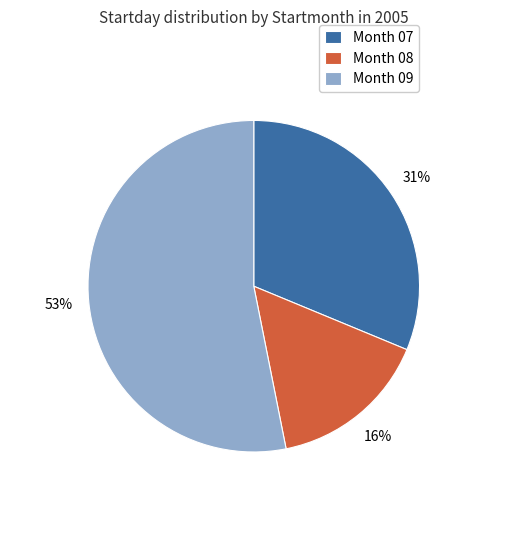

Which slice is the smallest?

Month 08